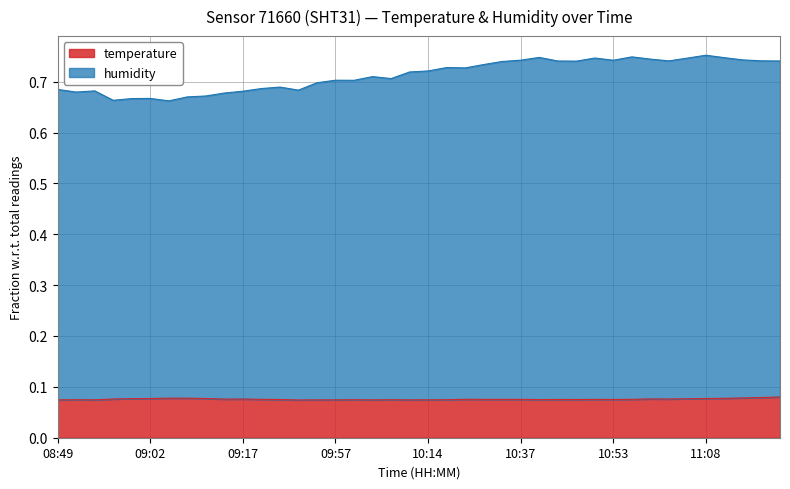

At 11:08, list the series in order from smallest to largest.

temperature, humidity